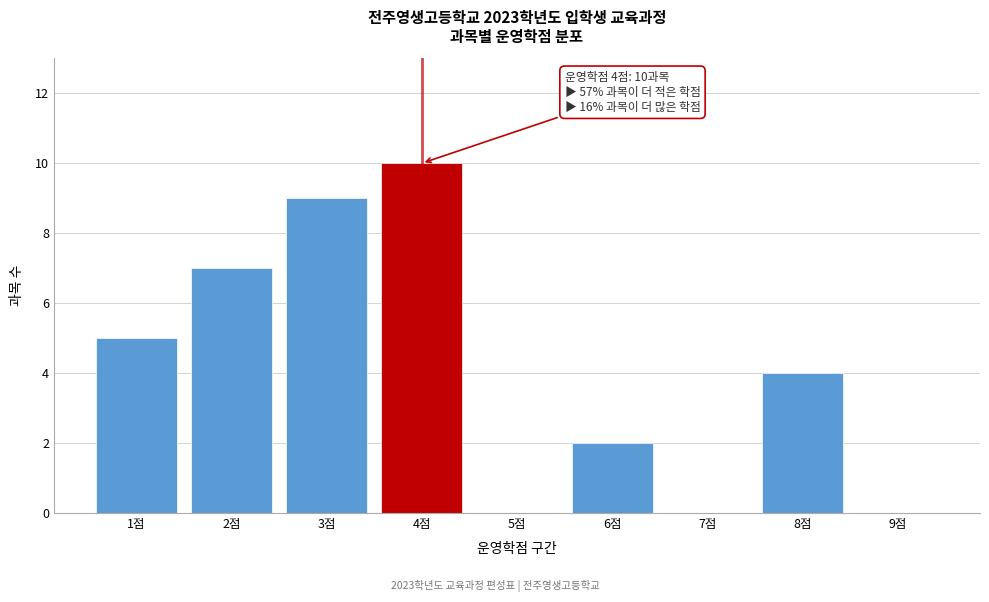

Reading left to right, transcribe all the data shown in this chart.

1점=5	2점=7	3점=9	4점=10	5점=0	6점=2	7점=0	8점=4	9점=0